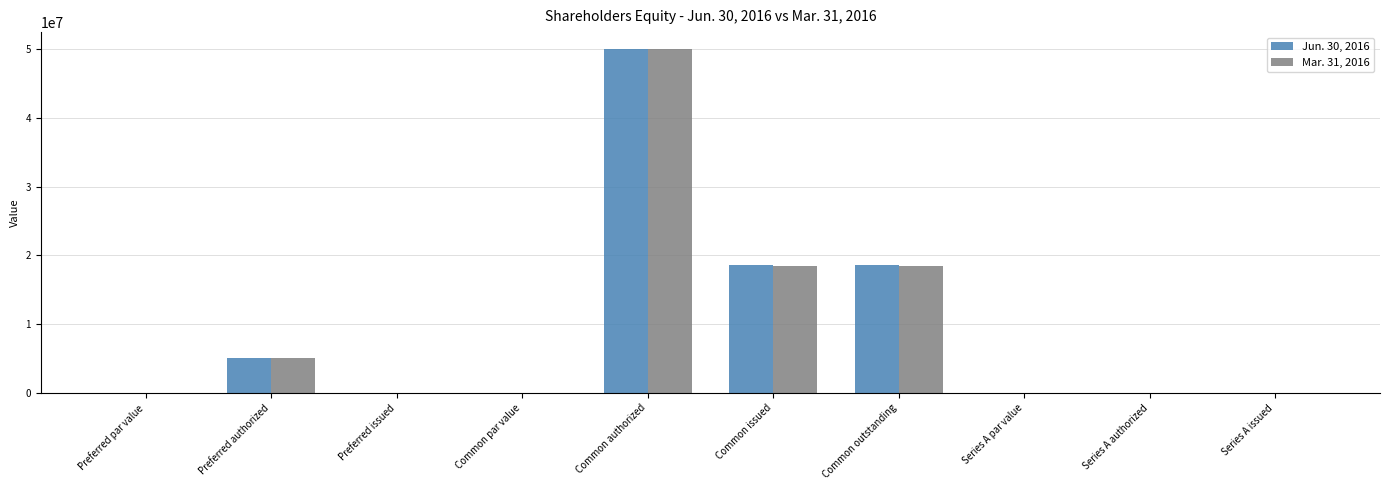

At which category is the sum across all series the highest?

Common authorized